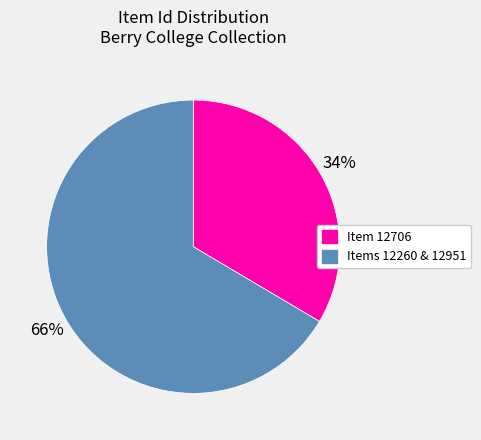

To the nearest percent, what is the average slice percentage?

50%